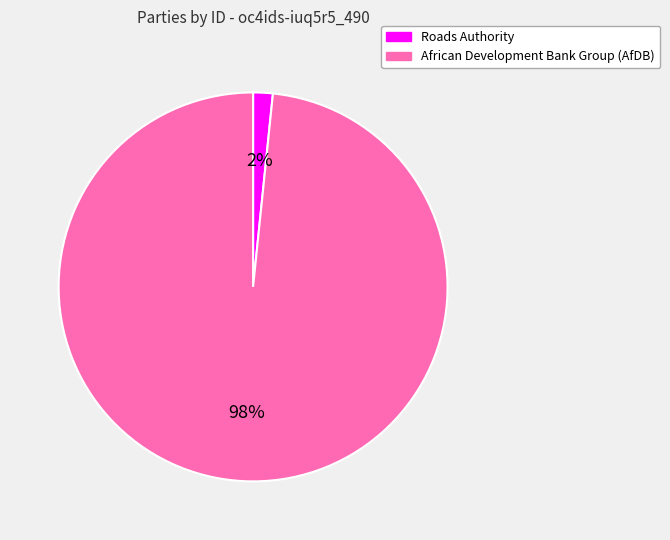

Do African Development Bank Group (AfDB) and Roads Authority together represent more than half of the pie?

Yes